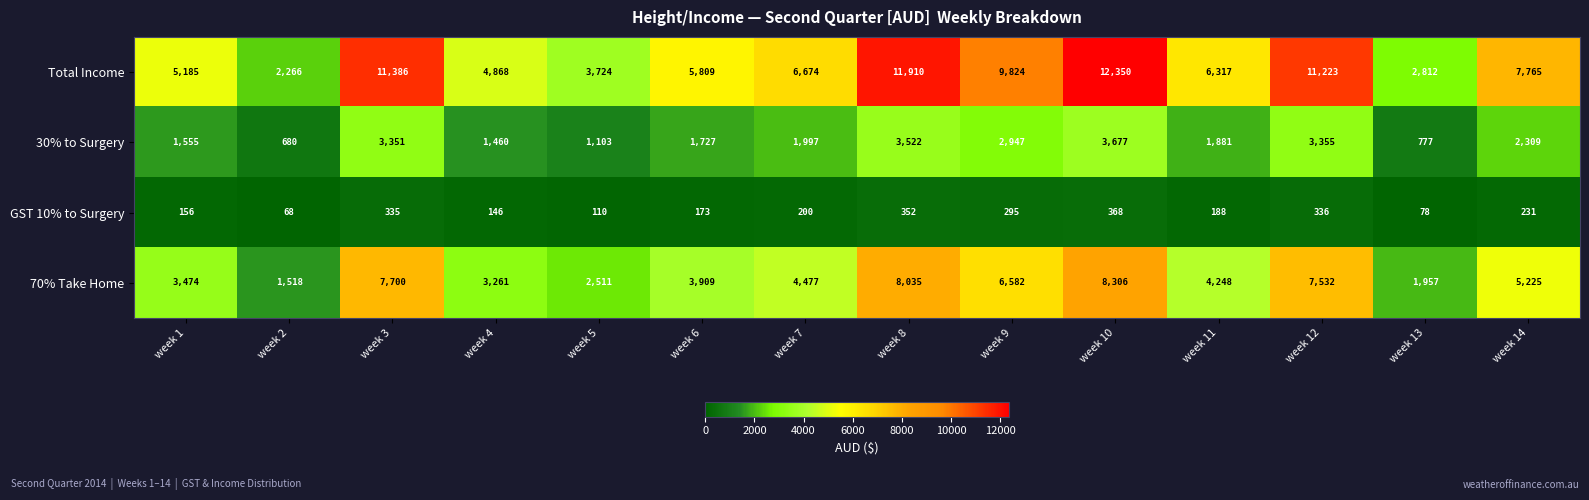

Rank the series by their maximum value, from highest to lowest.

Total Income, 70% Take Home, 30% to Surgery, GST 10% to Surgery